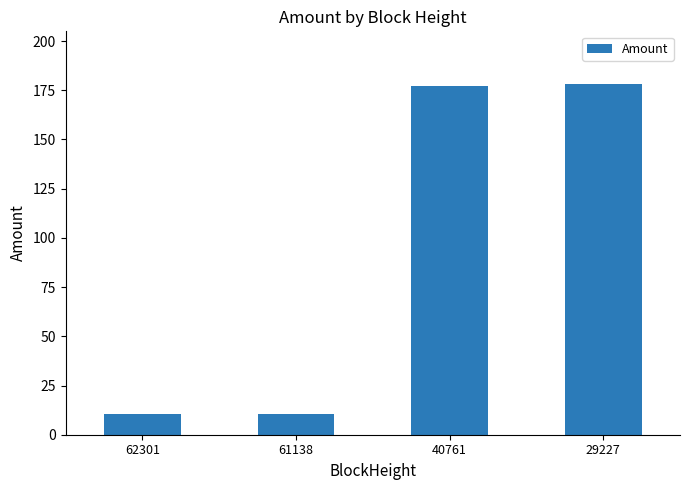

Between 62301 and 40761, which is larger?

40761